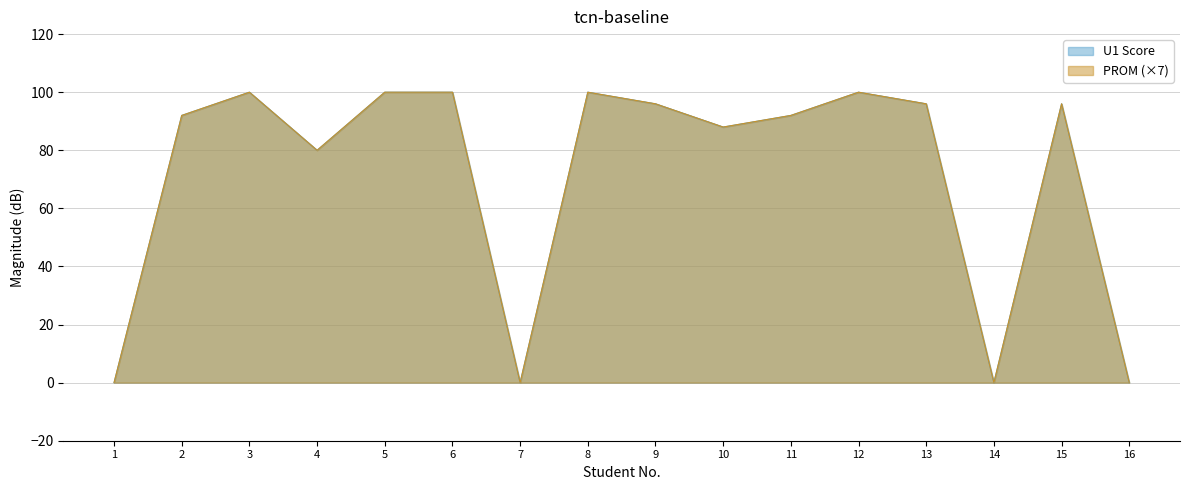

Reading left to right, list all the values displayed in this chart.

U1 Score: 1=0	2=92	3=100	4=80	5=100	6=100	7=0	8=100	9=96	10=88	11=92	12=100	13=96	14=0	15=96	16=0
PROM: 1=0	2=92	3=100	4=80	5=100	6=100	7=0	8=100	9=96	10=88	11=92	12=100	13=96	14=0	15=96	16=0